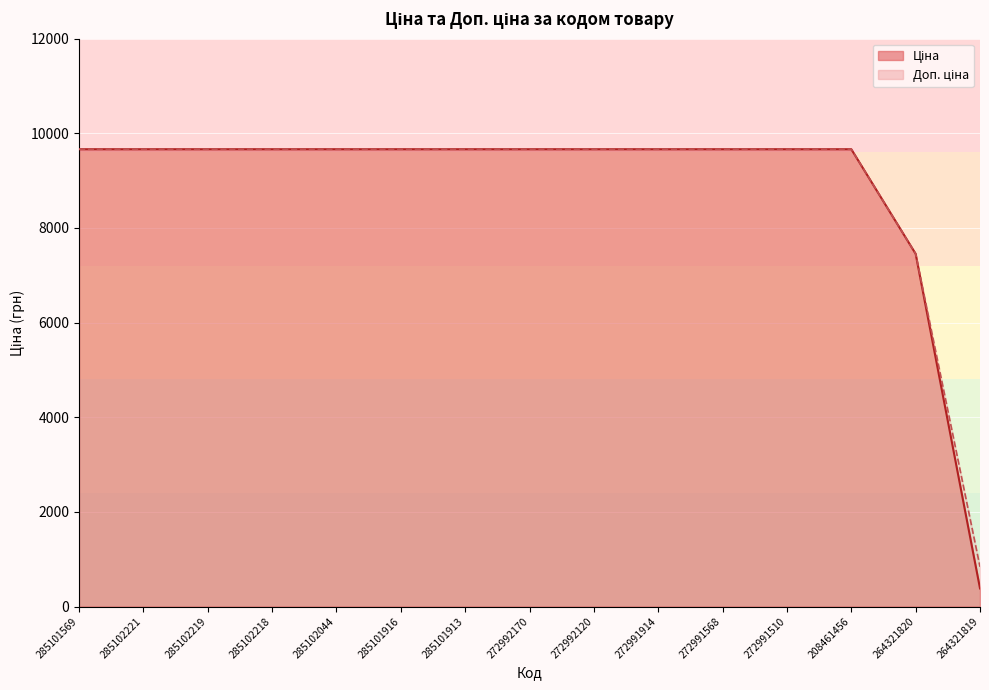

What is the lowest value of the Доп. ціна series?

840.0